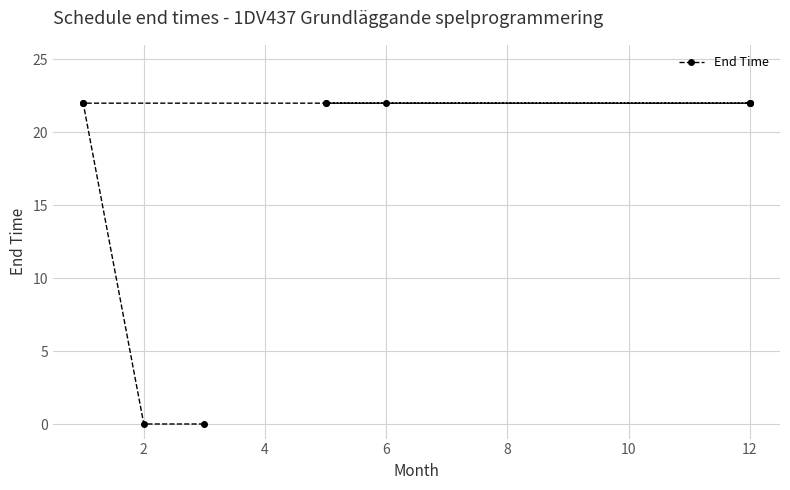

True or false: the data has more than 0 interior local peaks.

False